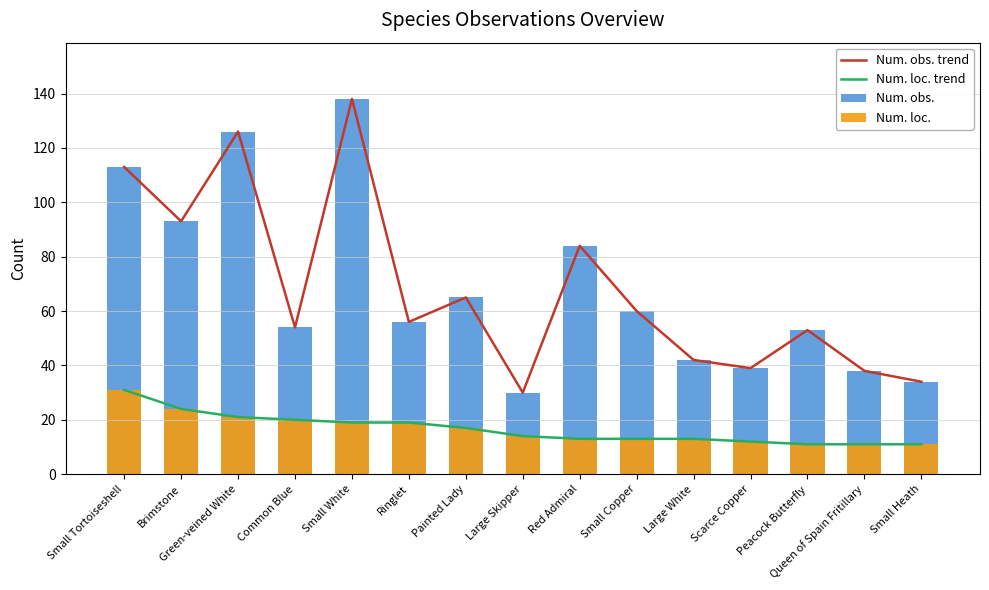

Is it true that Num. loc. trend equals 7 at Peacock Butterfly?

False